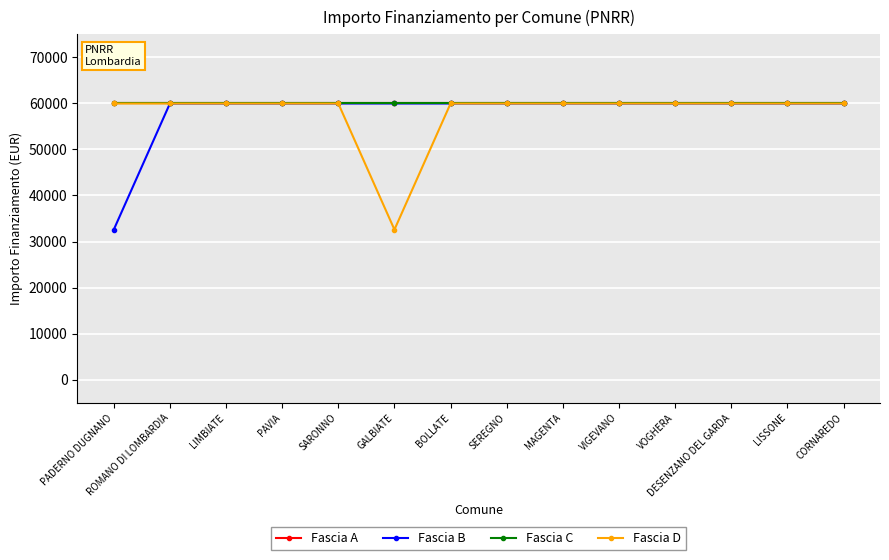

The Fascia B series shows 19950 at PADERNO DUGNANO. True or false?

False